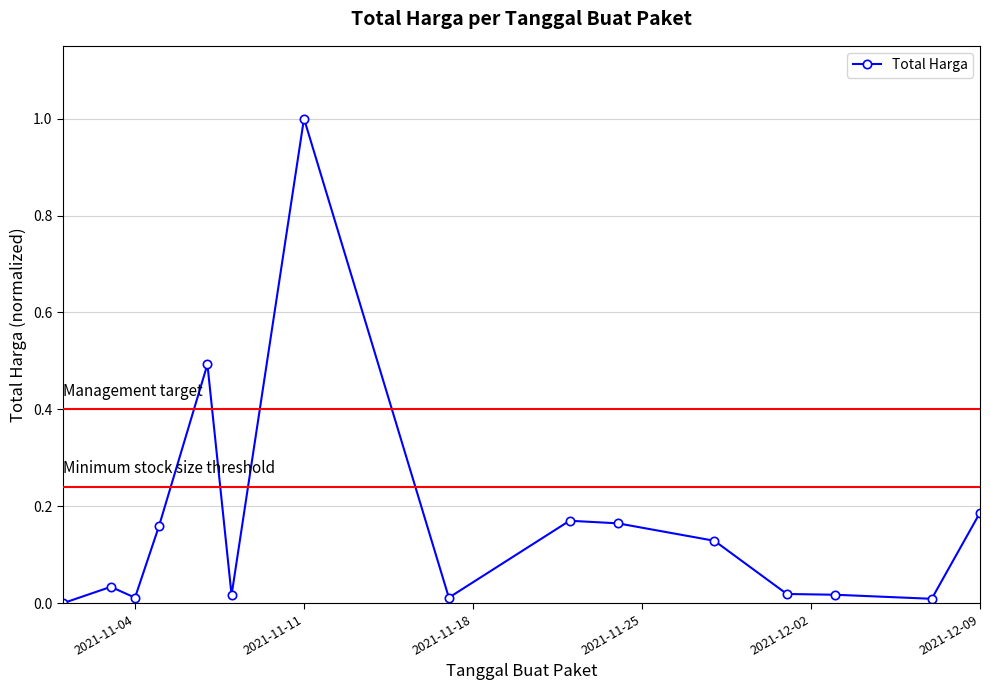

How many categories are shown in the chart?

15